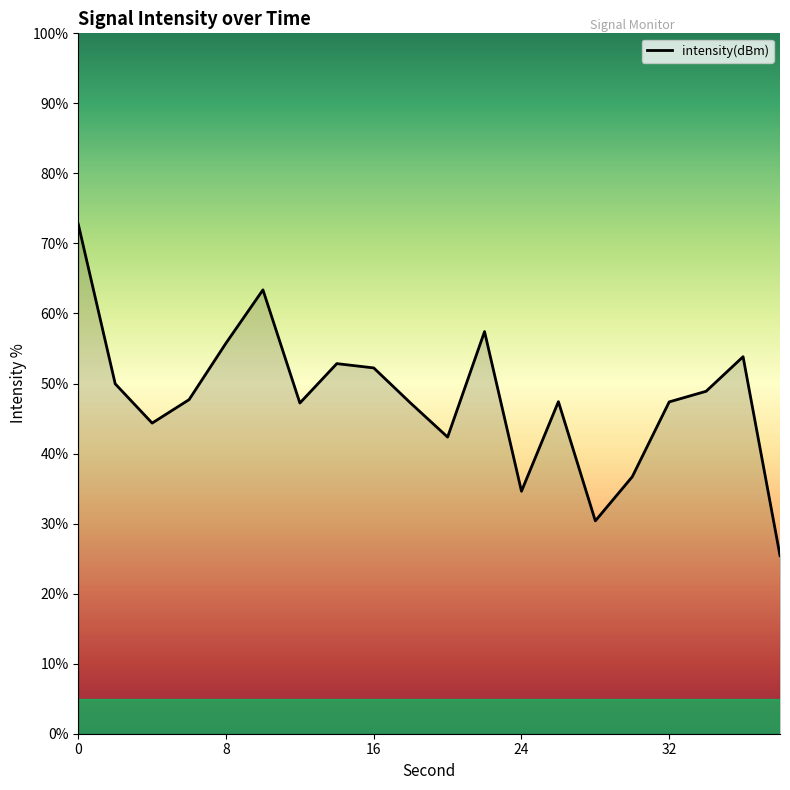

What is the greatest value displayed?

72.8